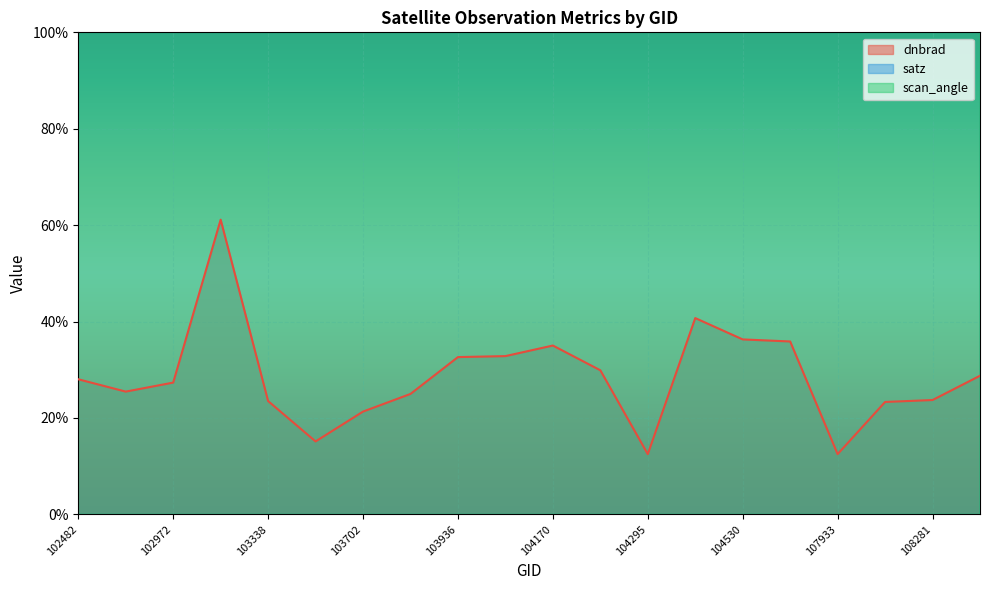

What is the average value of the dnbrad series?

28.6